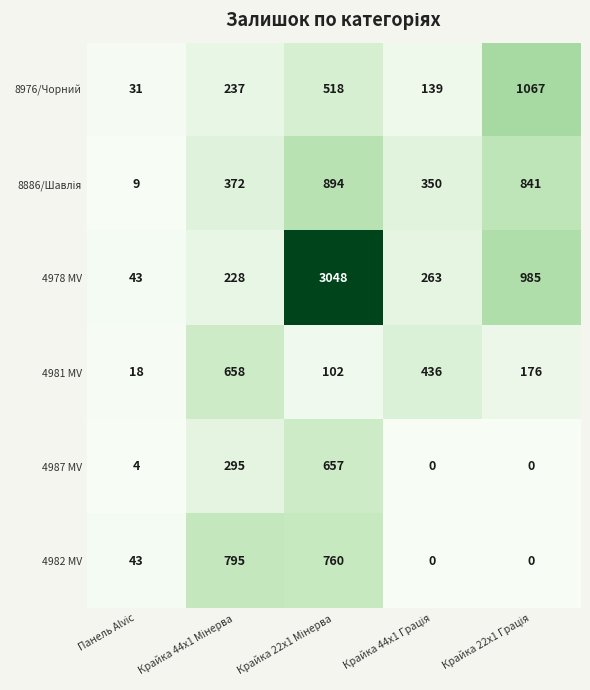

What is the highest value of the 4982 MV series?

795